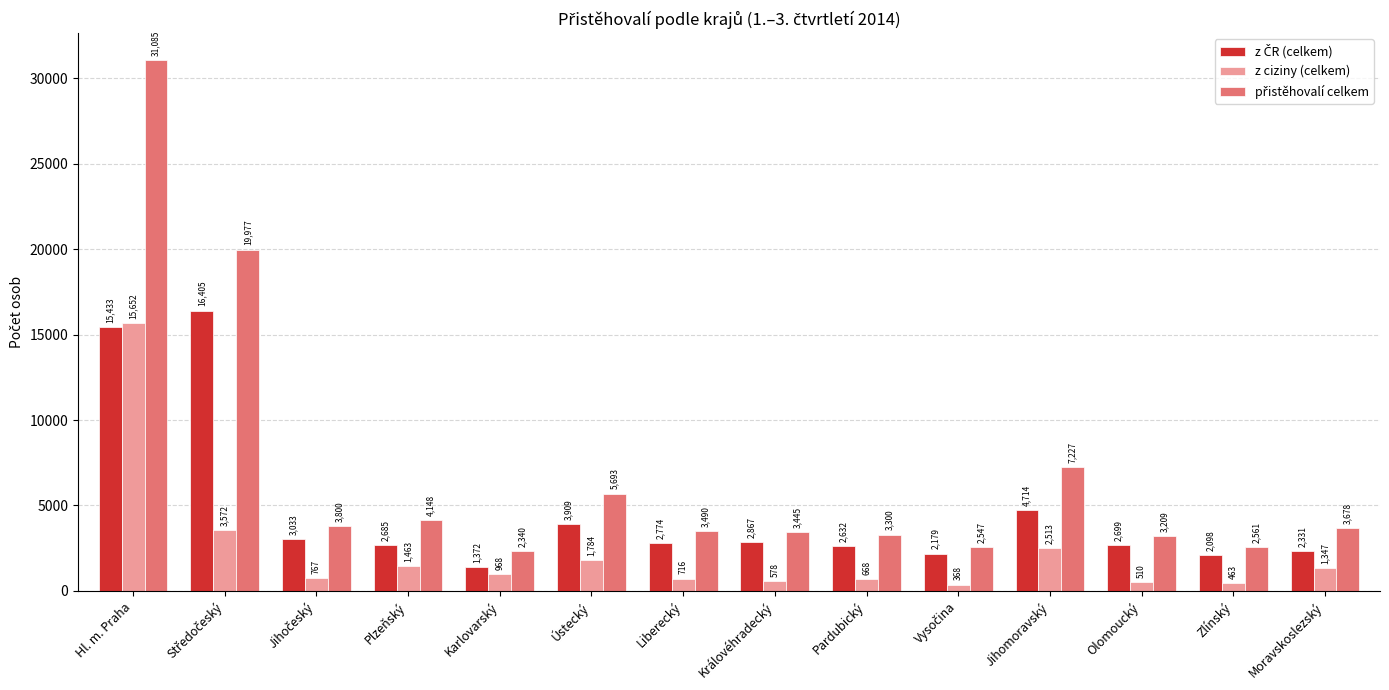

How many groups of bars are there?

14